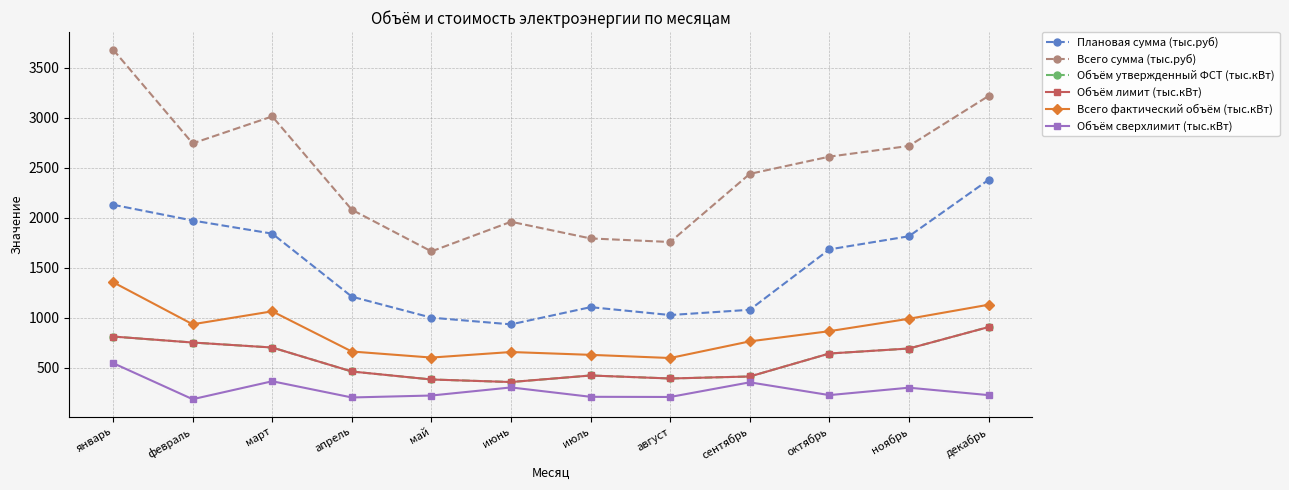

At which label does Всего фактический объём (тыс.кВт) reach its minimum?

август